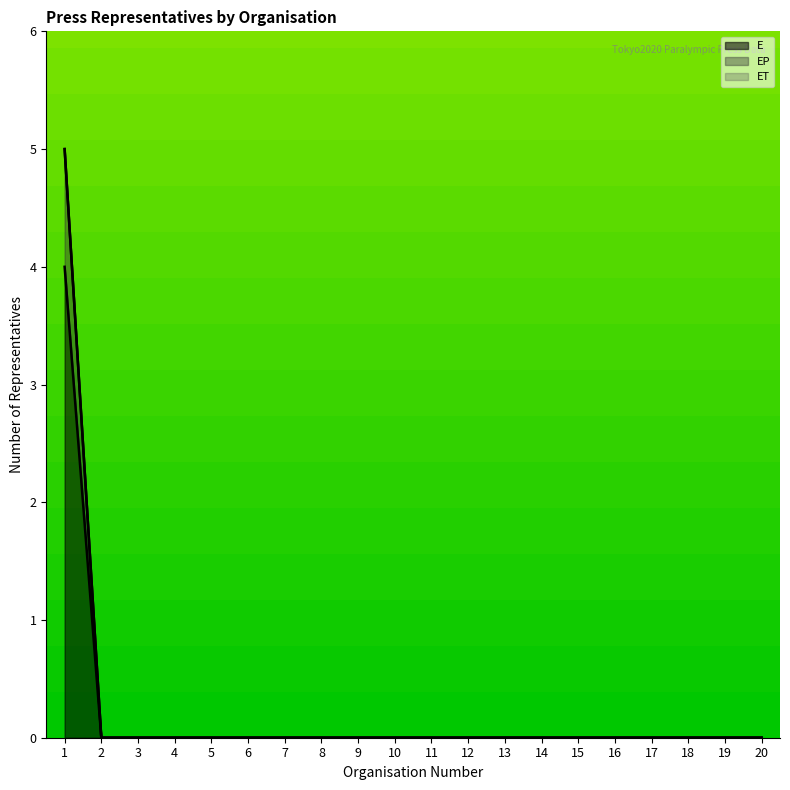

Where is E nearest to the value 2?

1